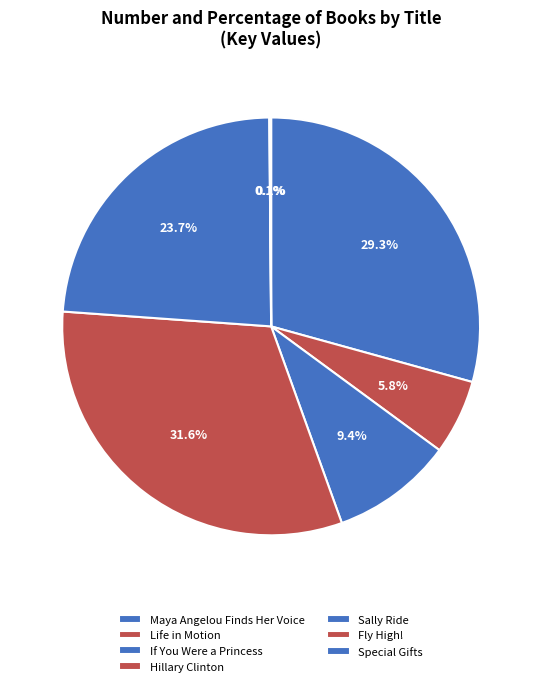

To the nearest percent, what is the average slice percentage?

14%